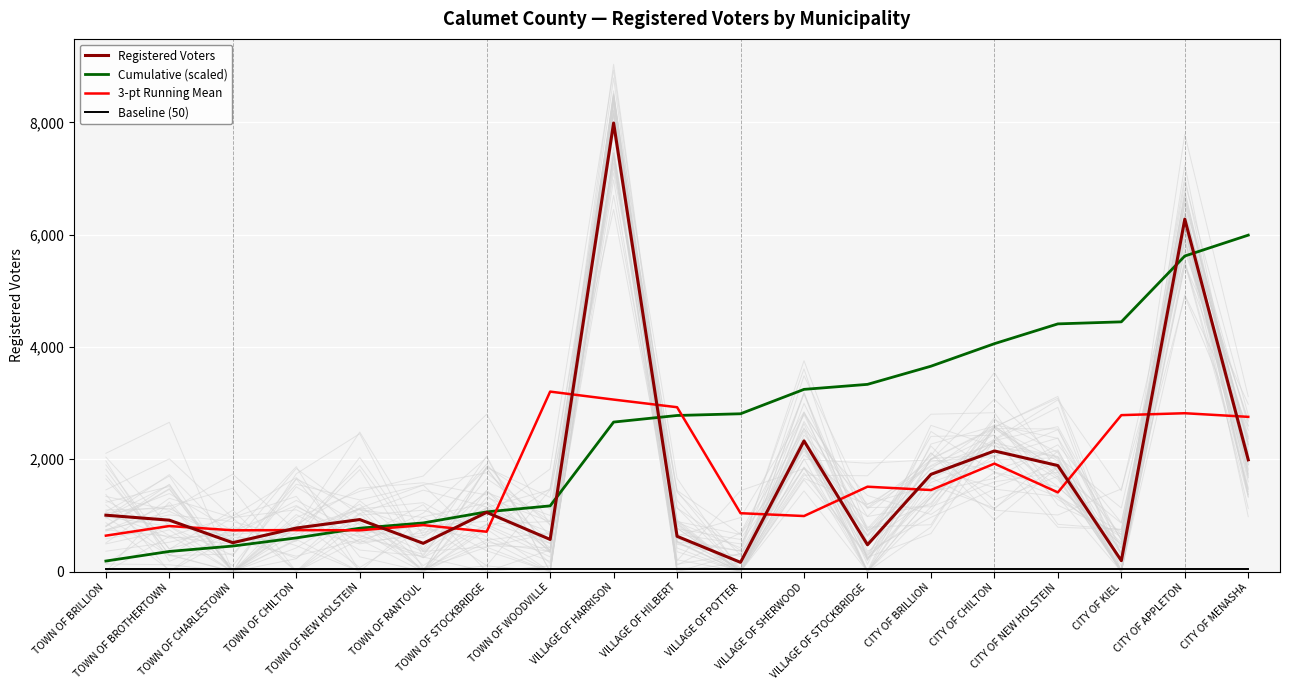

True or false: Registered Voters and Baseline (50) cross at least once.

False